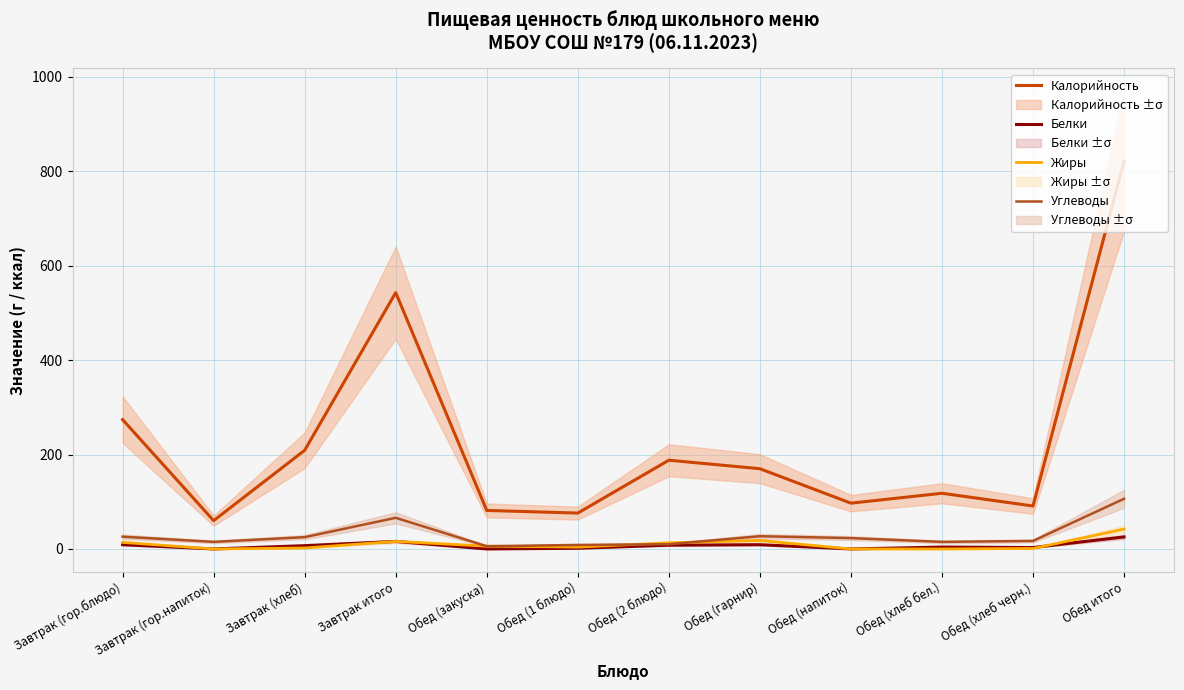

What is the average value of the Калорийность series?

227.4